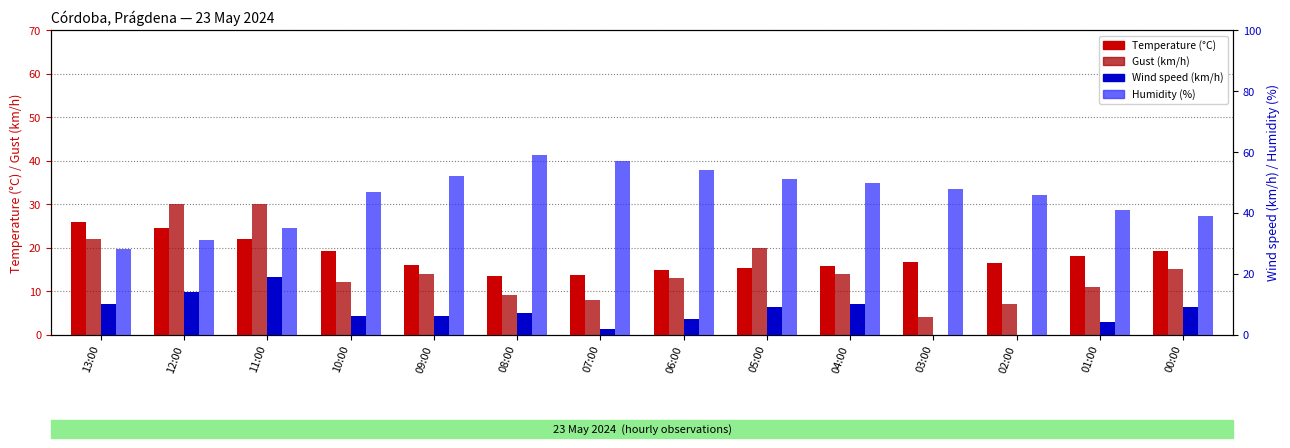

The value of Gust (km/h) at 01:00 is 17.7. True or false?

False